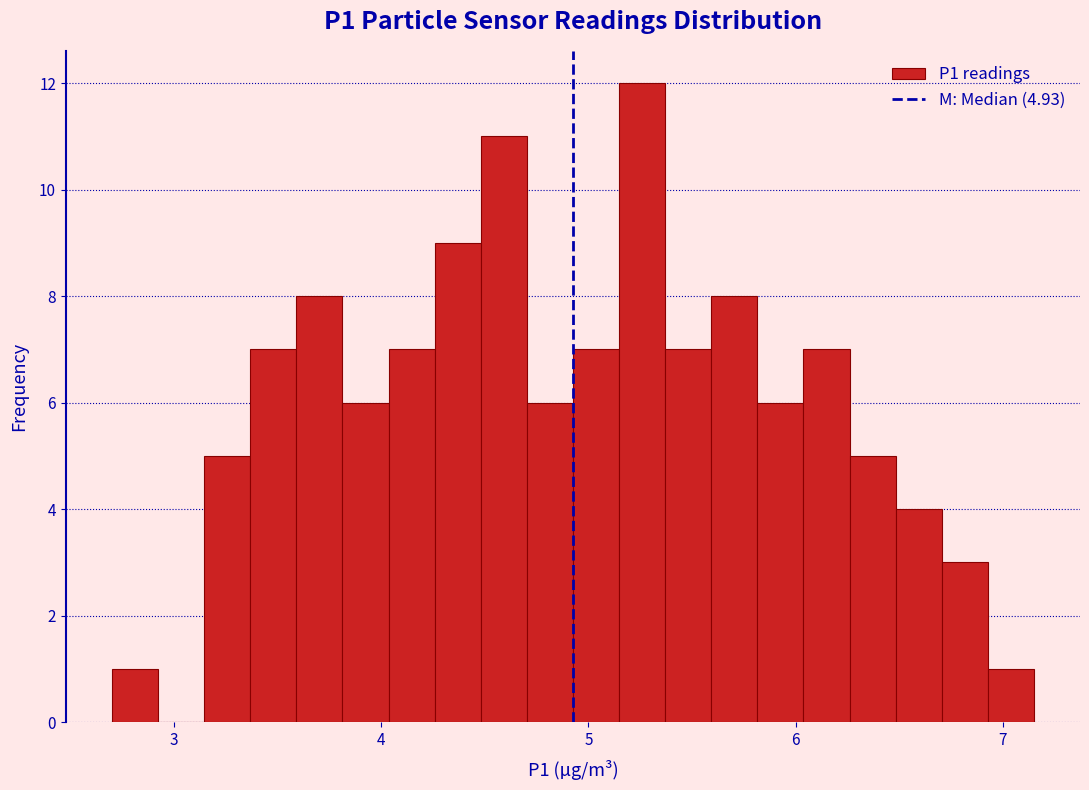

Around what value on the x-axis is the tallest bar? Give the approximate position of its centre, as read against the axis.

5.3